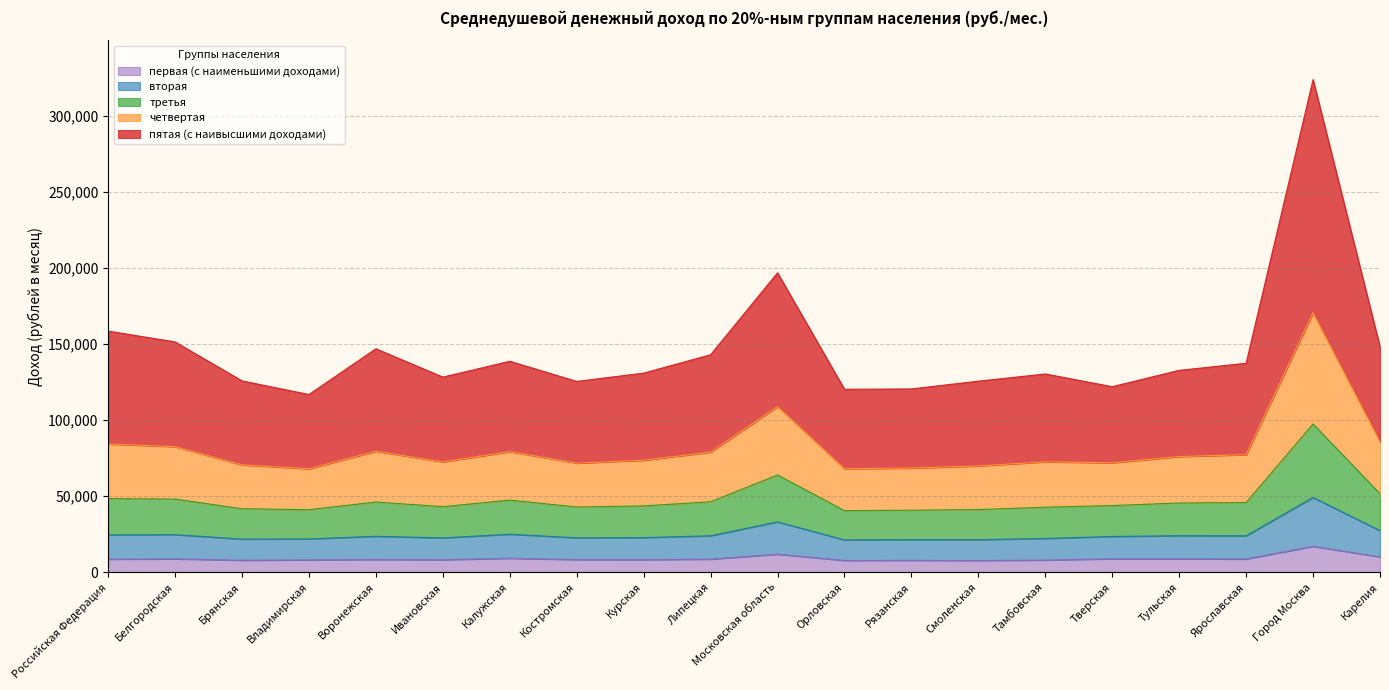

What is the value of the первая (с наименьшими доходами) point at the 8th from the left?

8222